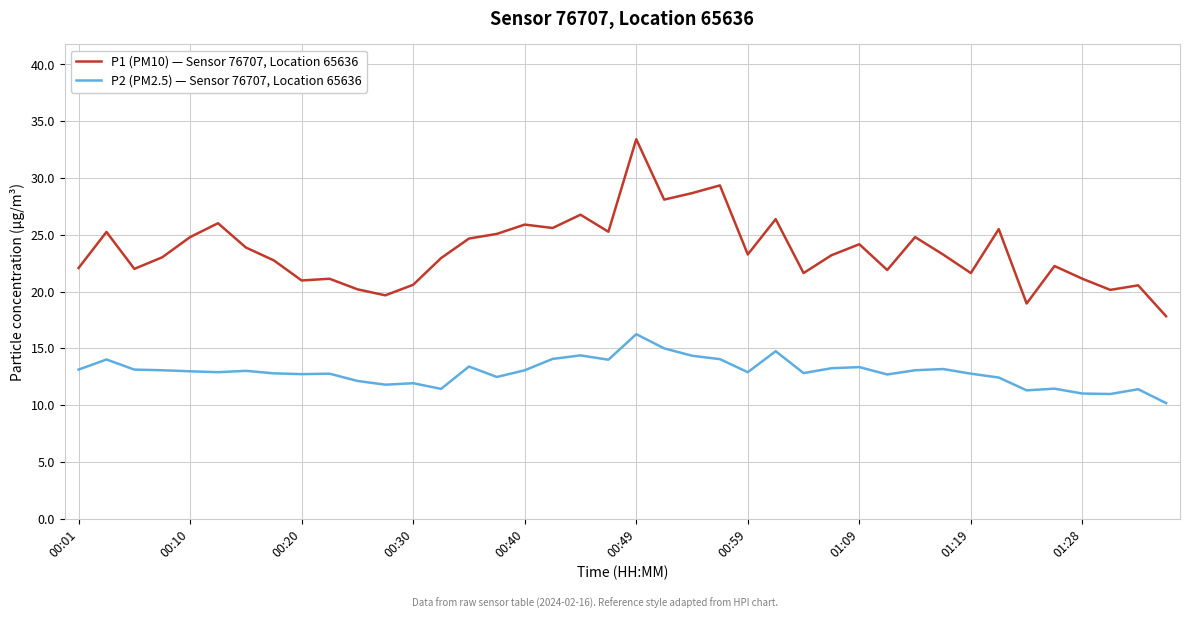

What is the minimum value for P1 (PM10) — Sensor 76707, Location 65636?

17.8